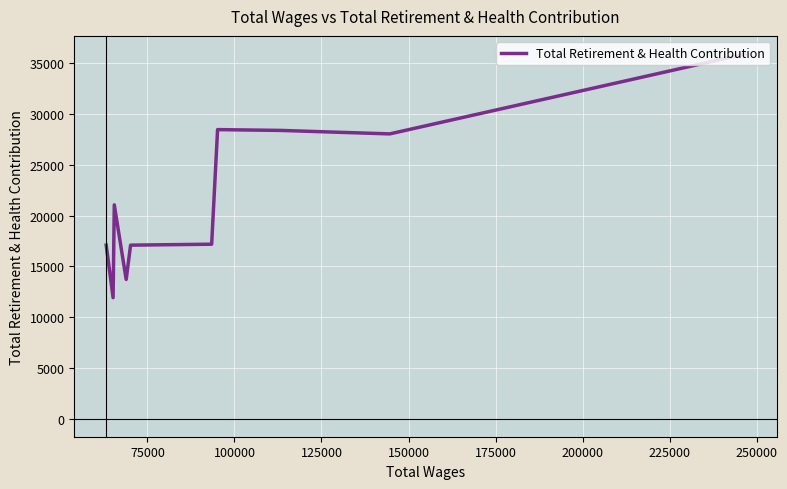

What is the value of the 6th point from the left?

17079